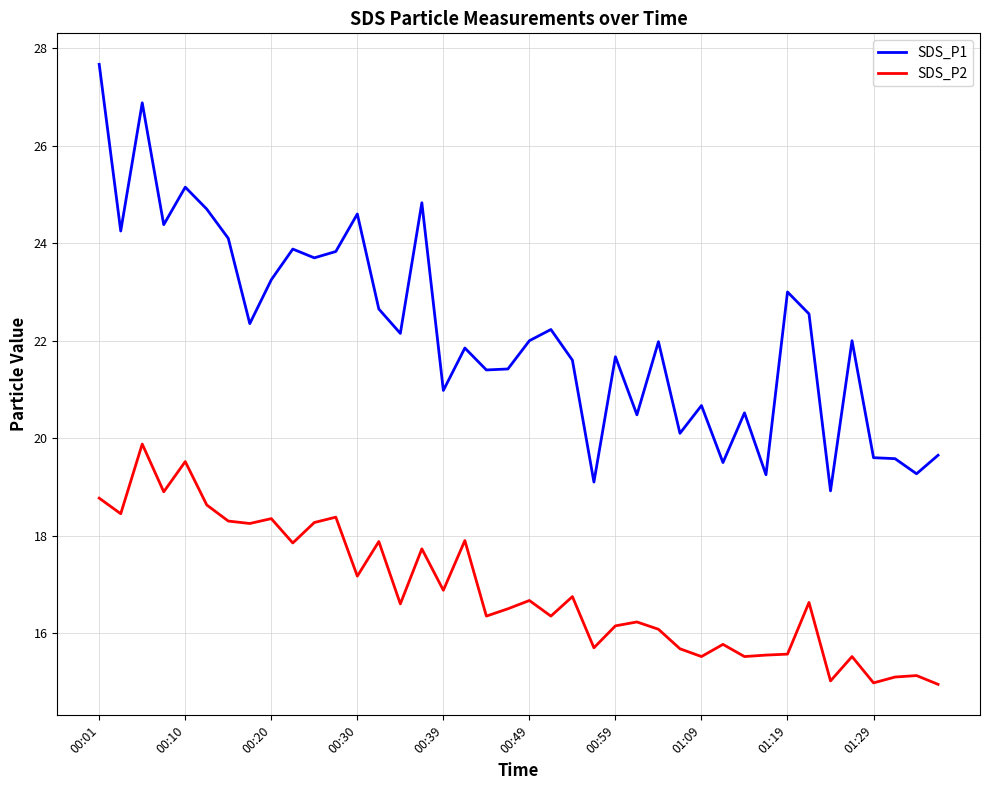

Which series has the widest spread of values?

SDS_P1